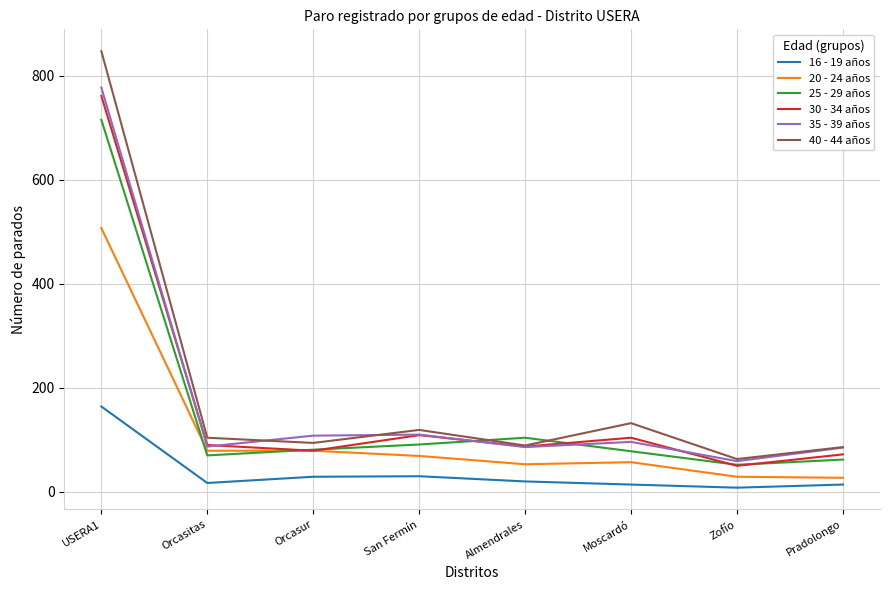

Which series changed the most between Orcasitas and Zofío?

20 - 24 años